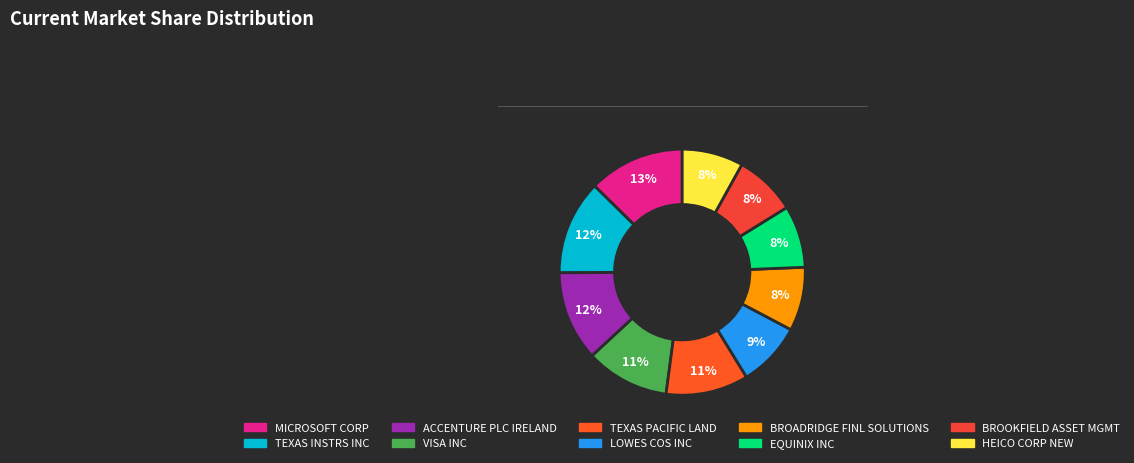

Count the number of slices in the pie.

10